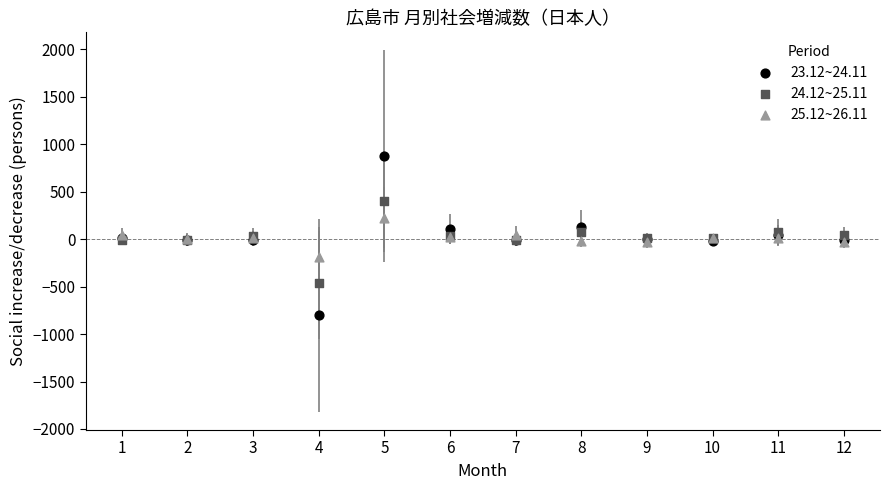

What is the X range (max minus min) for the scatter plot?

11.0